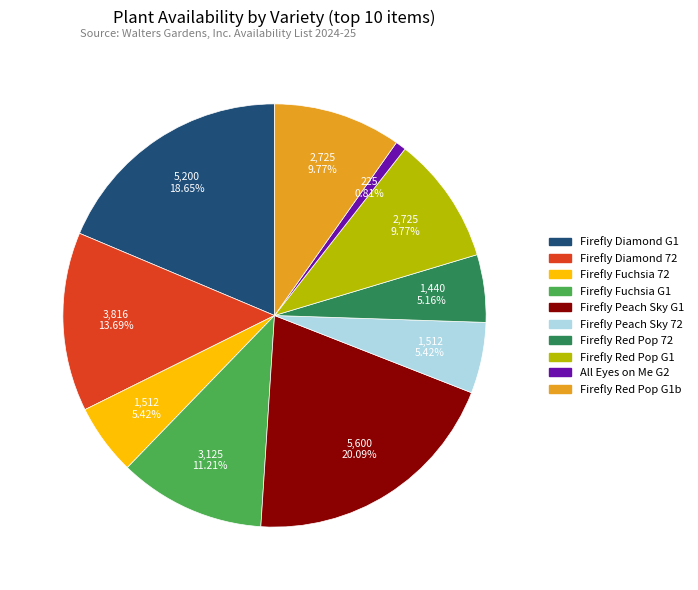

Count the number of slices in the pie.

10